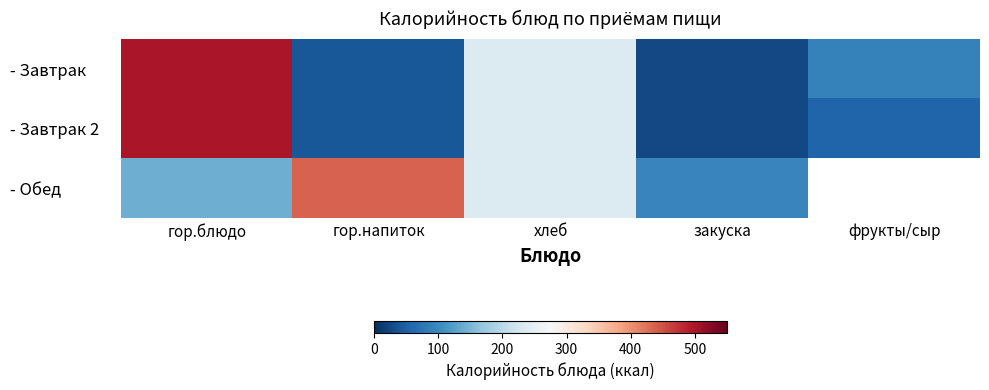

True or false: - Завтрак has a value of 500.0 at гор.блюдо.

True